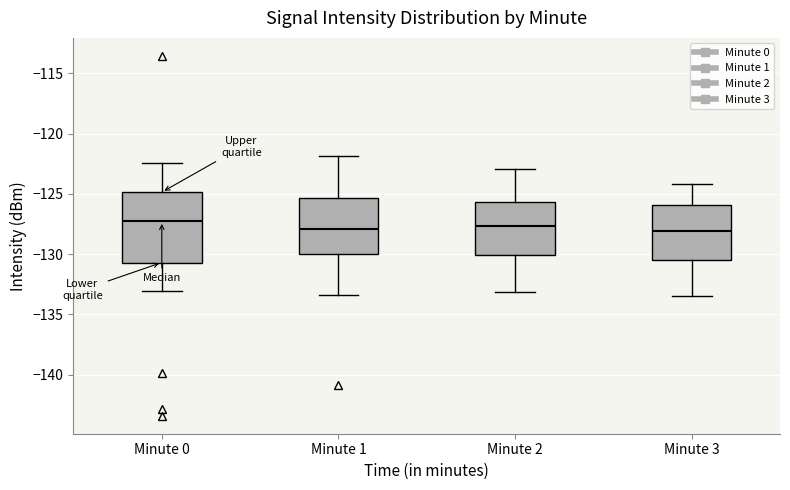

Reading left to right, transcribe this box plot: for each box, give where its median line is, the range the box spans, and where its two whiskers end, as read against the y-axis. The values are not printed on the chart, so give them approximately, as read against the axis.

Minute 0: median -127.5, box -130.5 to -125.0, whiskers -133.0 to -122.5
Minute 1: median -128.0, box -130.0 to -125.5, whiskers -133.5 to -122.0
Minute 2: median -127.5, box -130.0 to -125.5, whiskers -133.0 to -123.0
Minute 3: median -128.0, box -130.5 to -126.0, whiskers -133.5 to -124.0